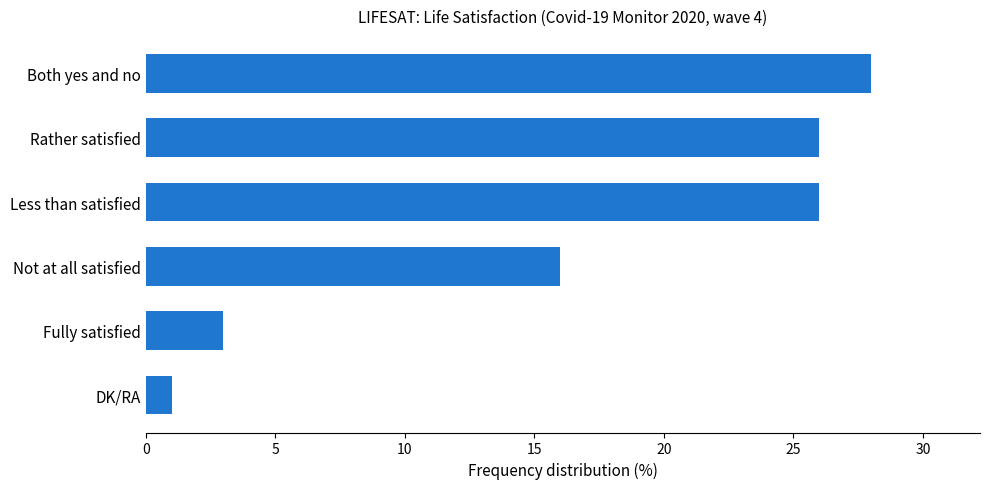

At which label is the value closest to 14?

Not at all satisfied